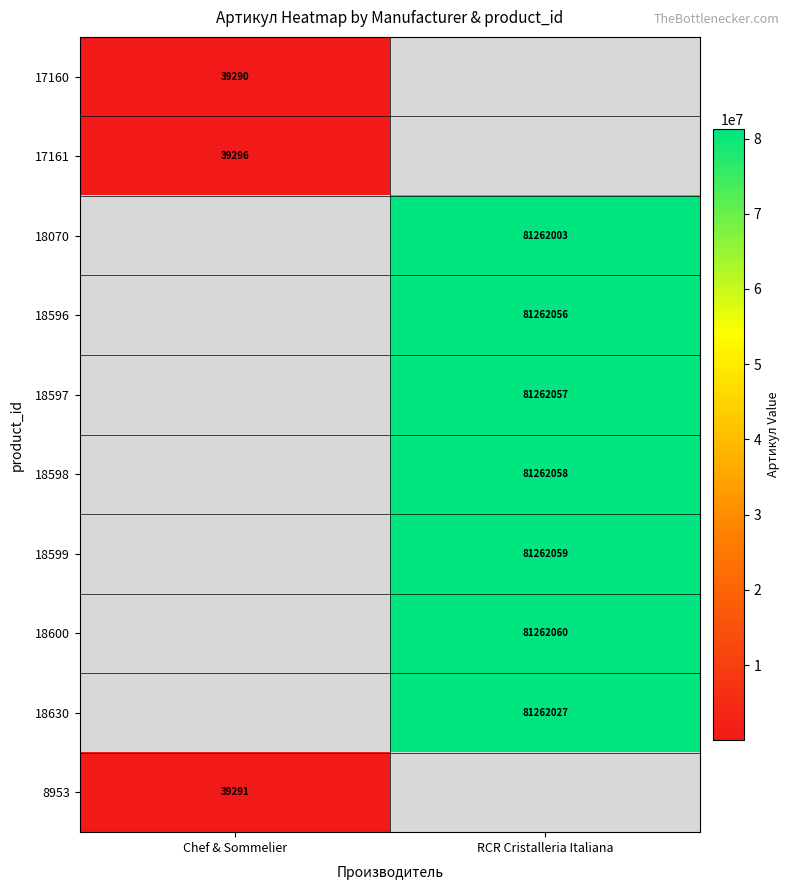

True or false: 18600 has a value of 81262060 at RCR Cristalleria Italiana.

True